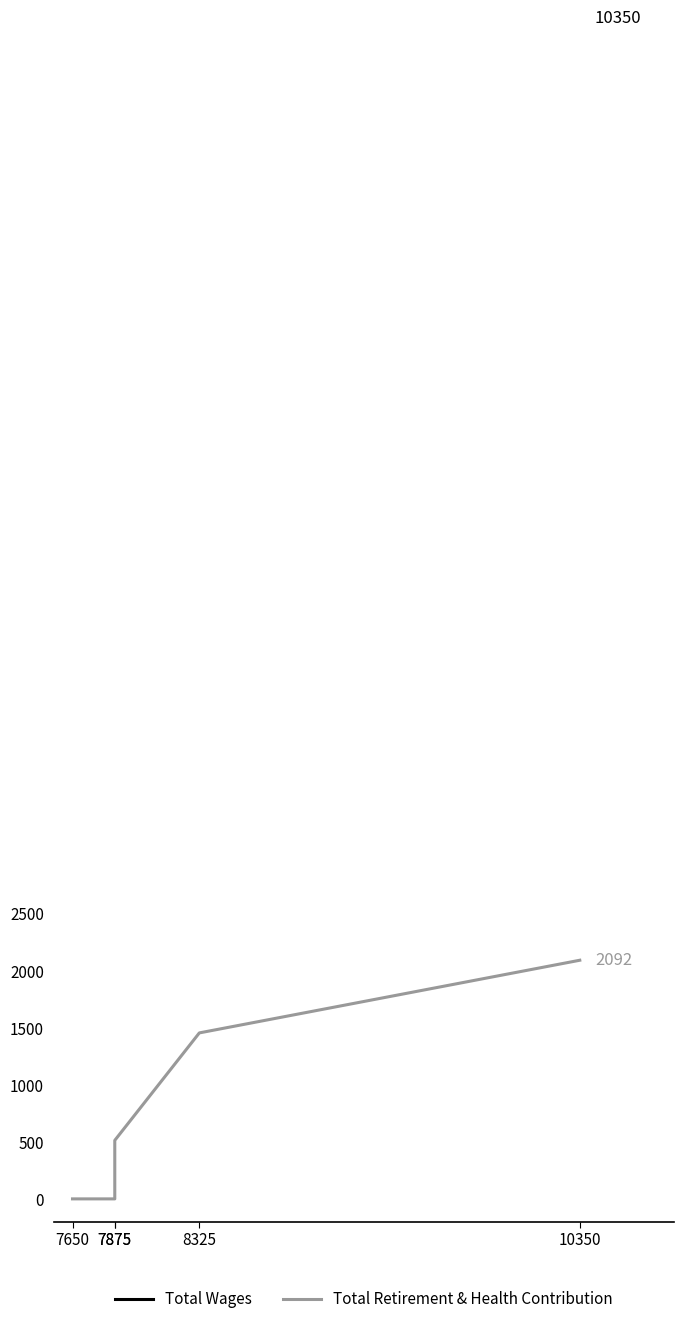

What is the value of the Total Retirement & Health Contribution point at the 5th from the left?

2092